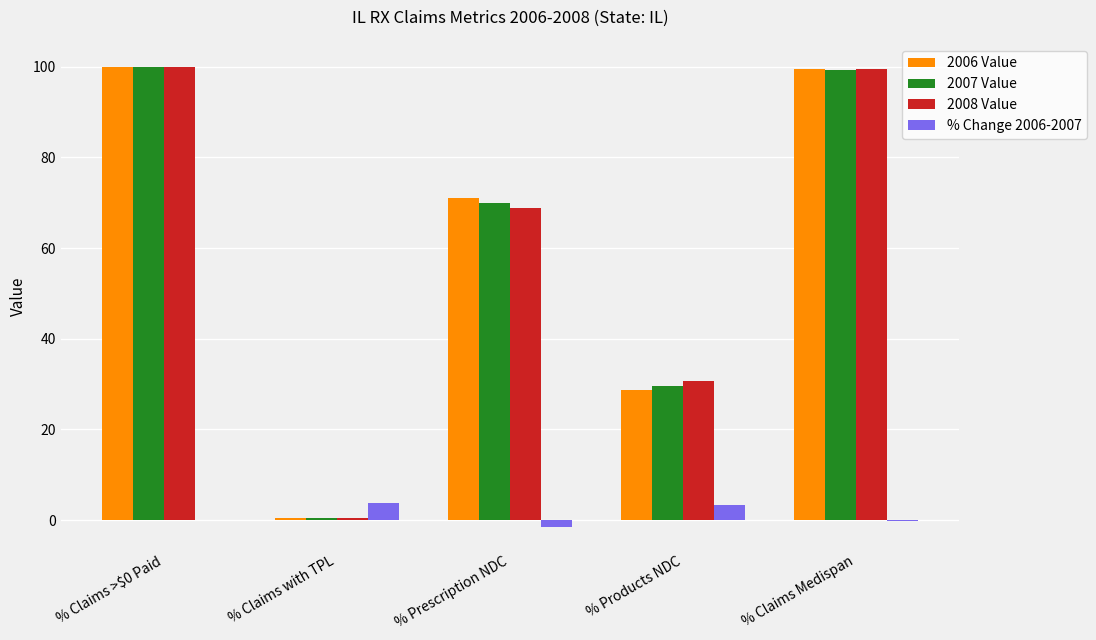

Is it true that 2008 Value equals 99.5 at % Claims Medispan?

True